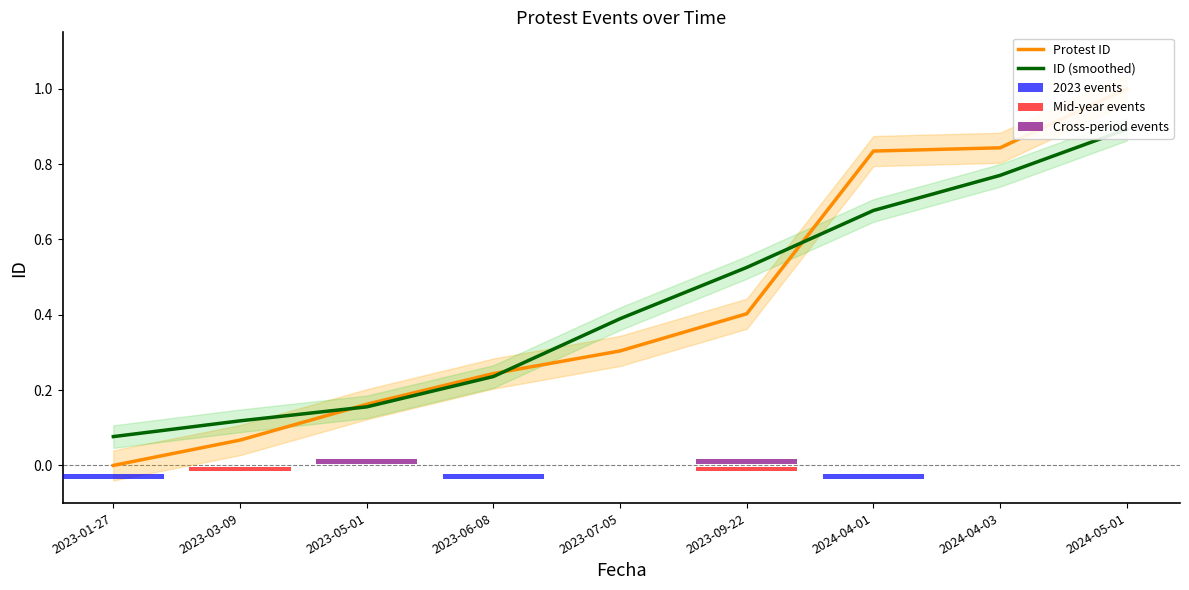

Is it true that ID (smoothed) equals 0.8 at 2024-04-03?

True